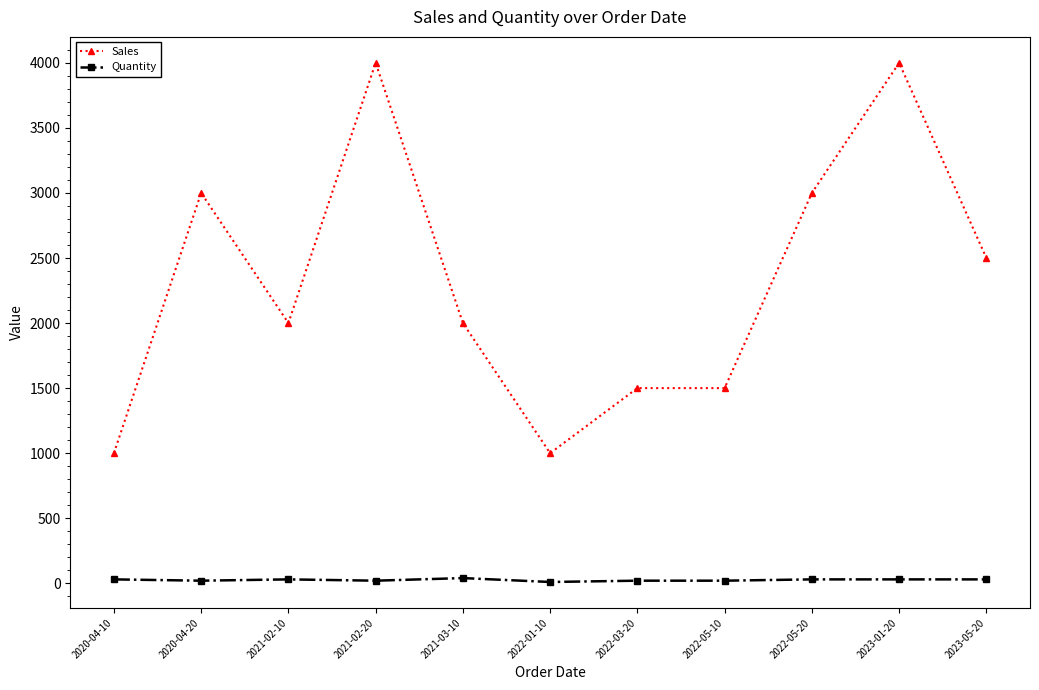

True or false: Quantity and Sales cross at least once.

False